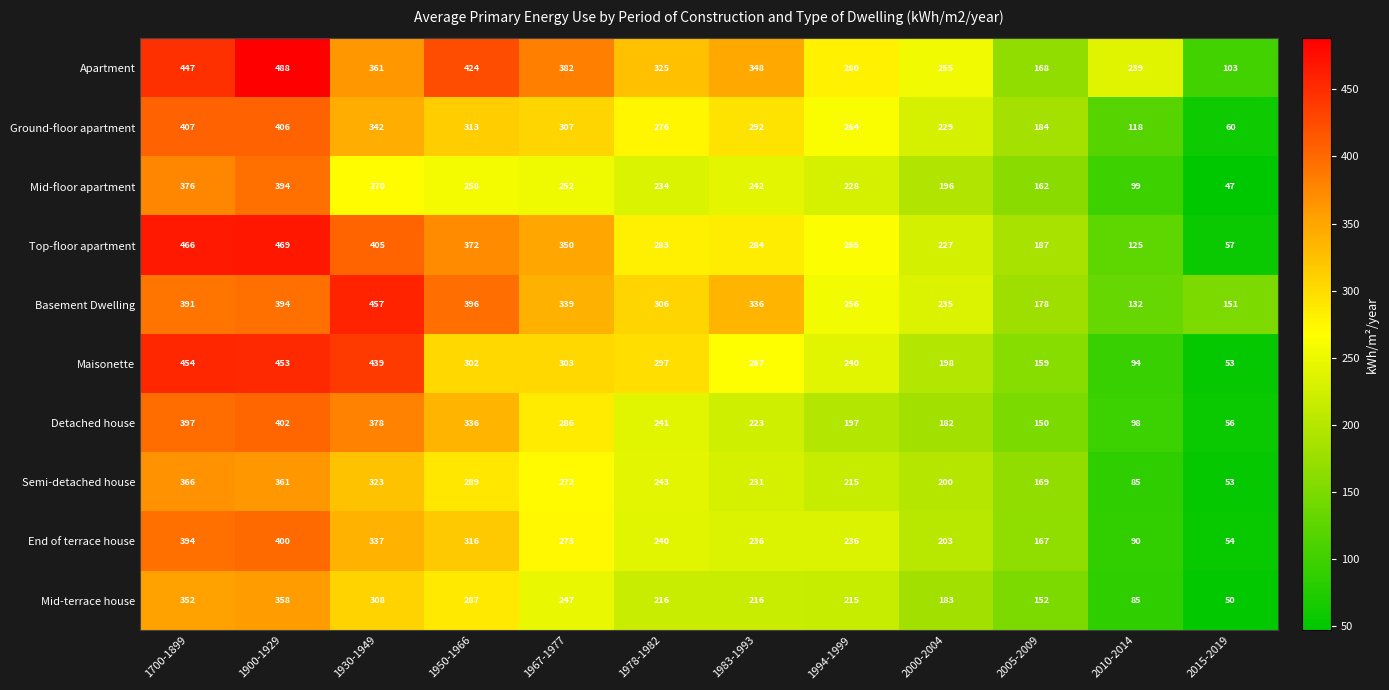

How many categories are shown in the chart?

12